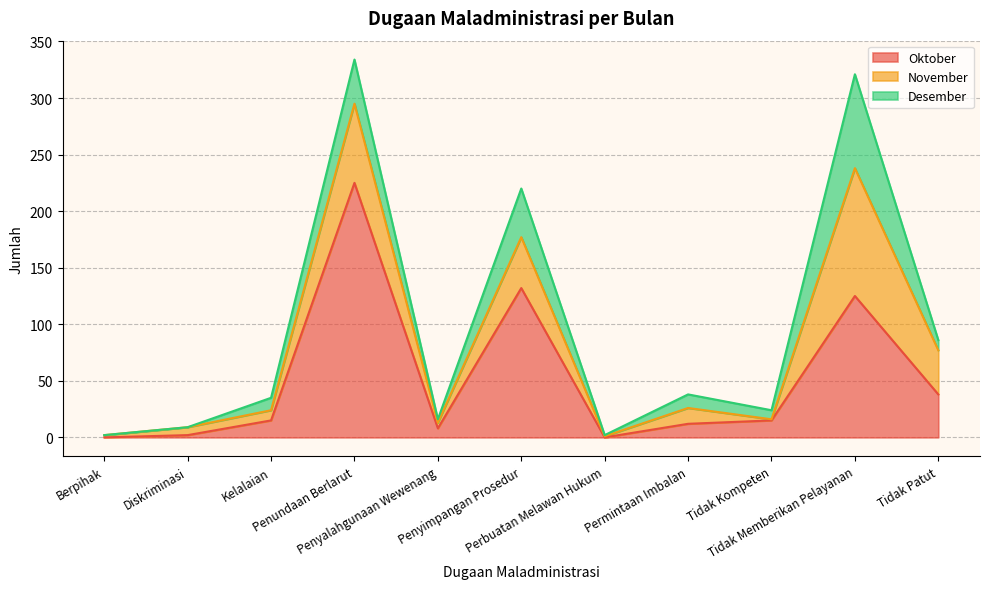

The November series shows 52 at Tidak Patut. True or false?

False